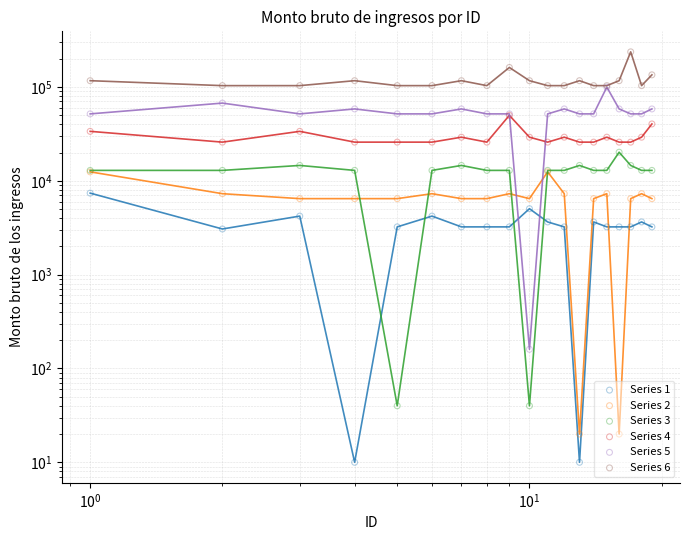

Which series has the largest total across all categories?

Series 6